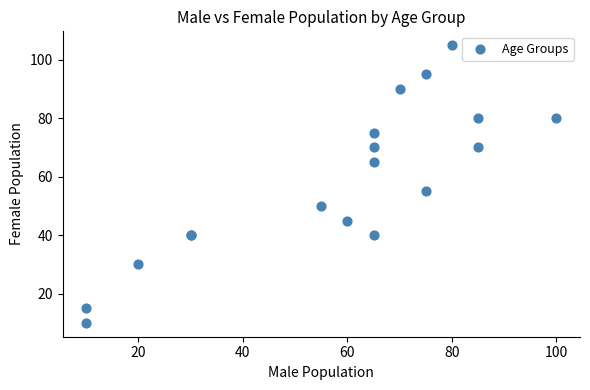

What Y value in the scatter plot is closest to 57?

55